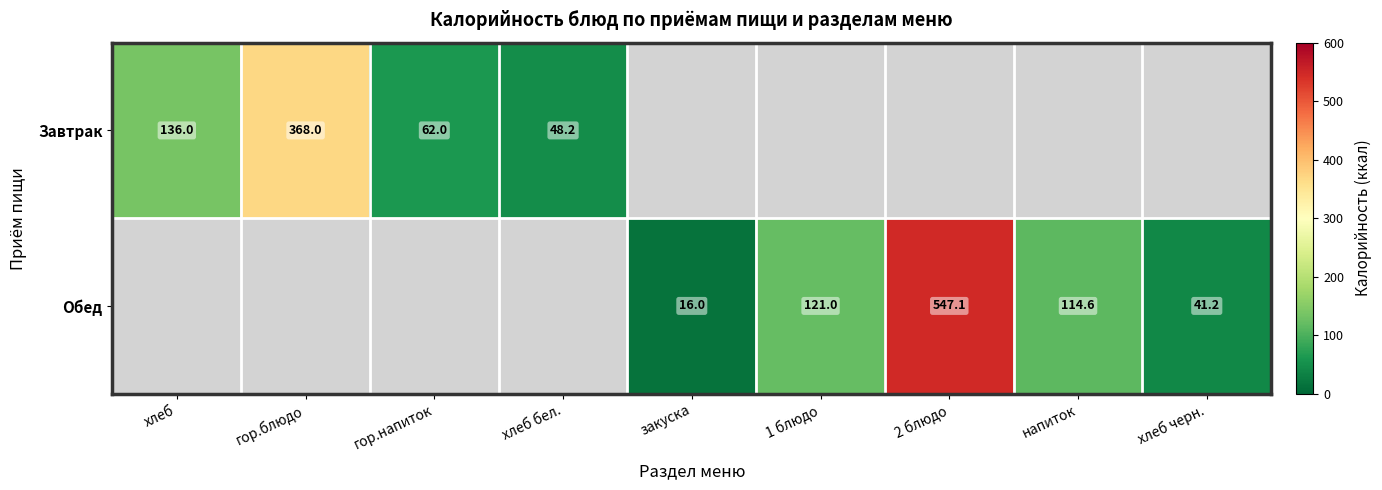

True or false: Обед has a value of 263.6 at 2 блюдо.

False